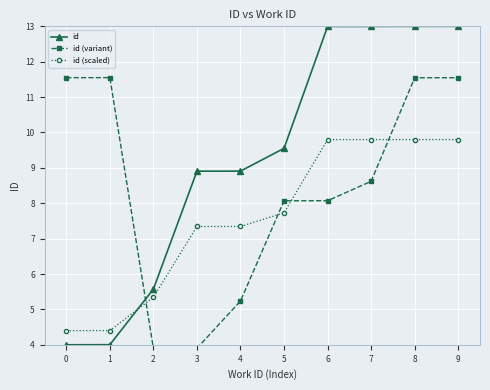

Between which two adjacent categories do id (scaled) and id first intersect?

1 and 2